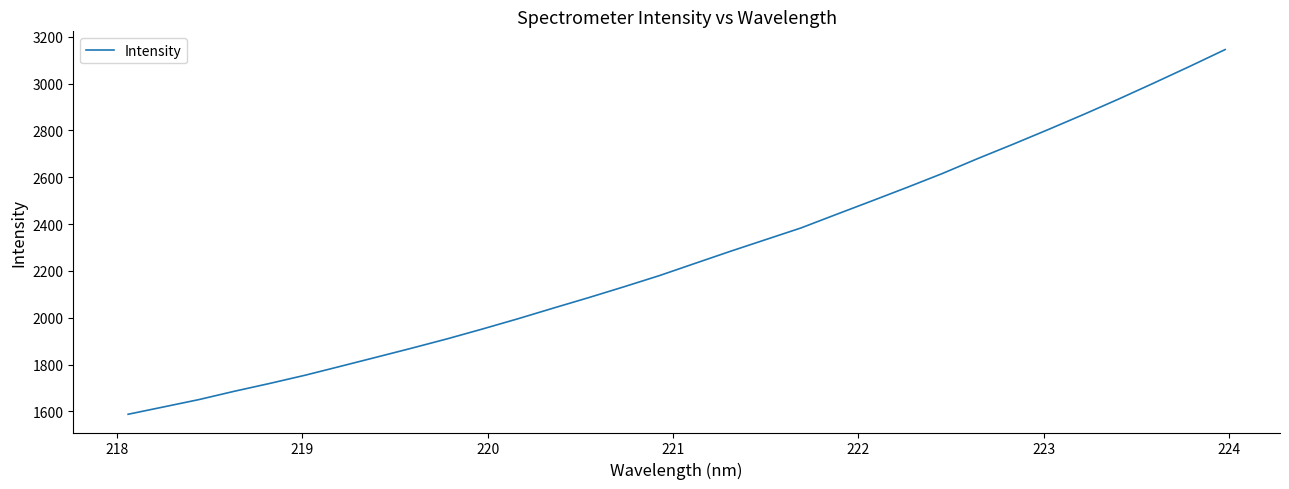

What is the minimum value shown in the chart?

1587.4